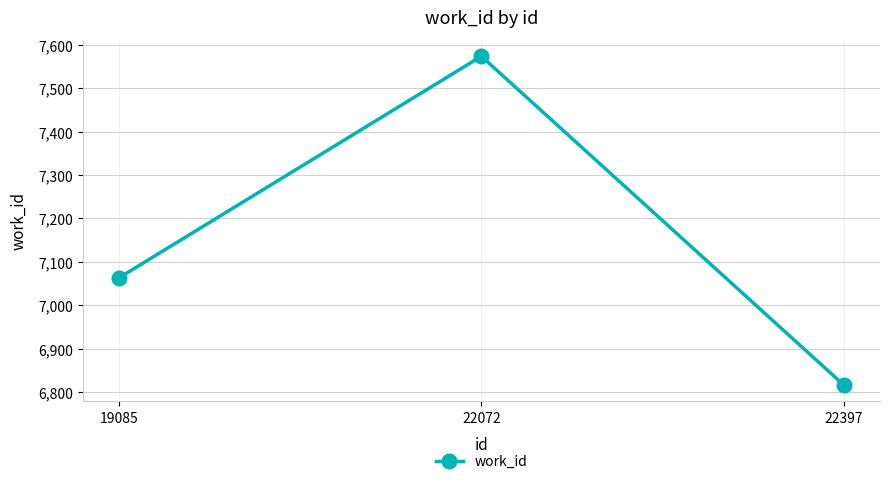

Is this an area chart (filled region under the line)?

No